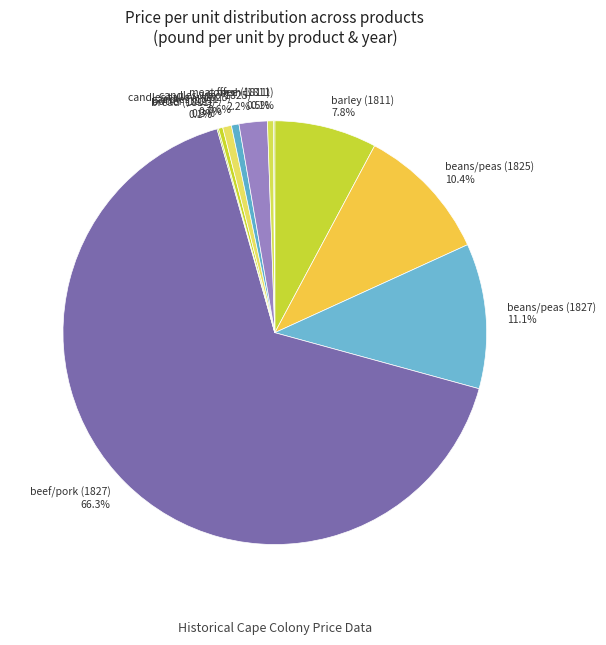

Combined, what portion of the pie is beans/peas (1825) and barley (1811)?

18.2%